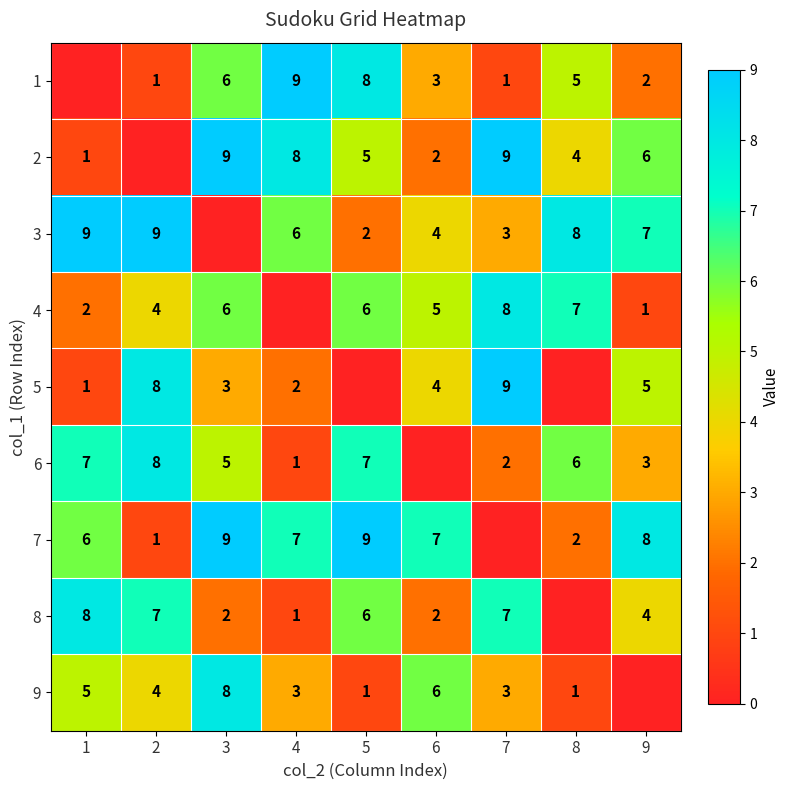

Is the value of 2 at 4 greater than the value of 8 at 5?

Yes